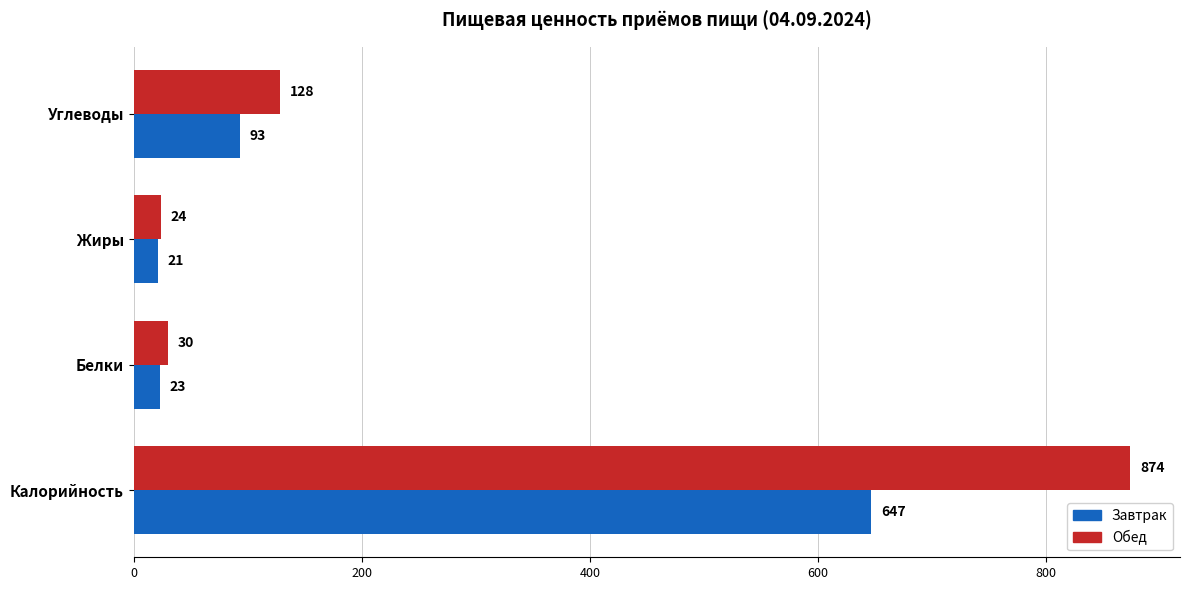

List the series in order of their peak value, lowest first.

Завтрак, Обед